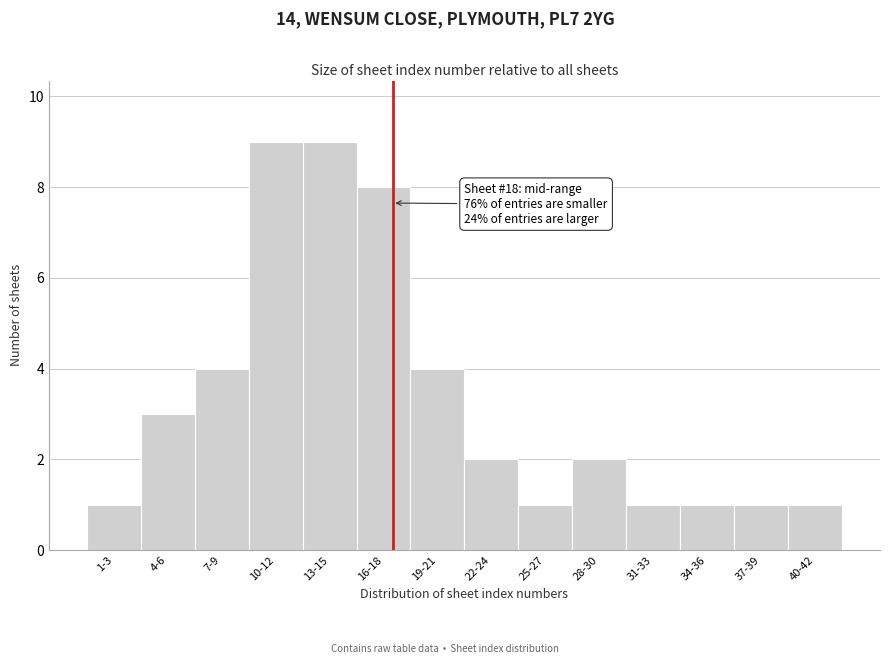

Reading left to right, transcribe all the data shown in this chart.

1	3	4	9	9	8	4	2	1	2	1	1	1	1